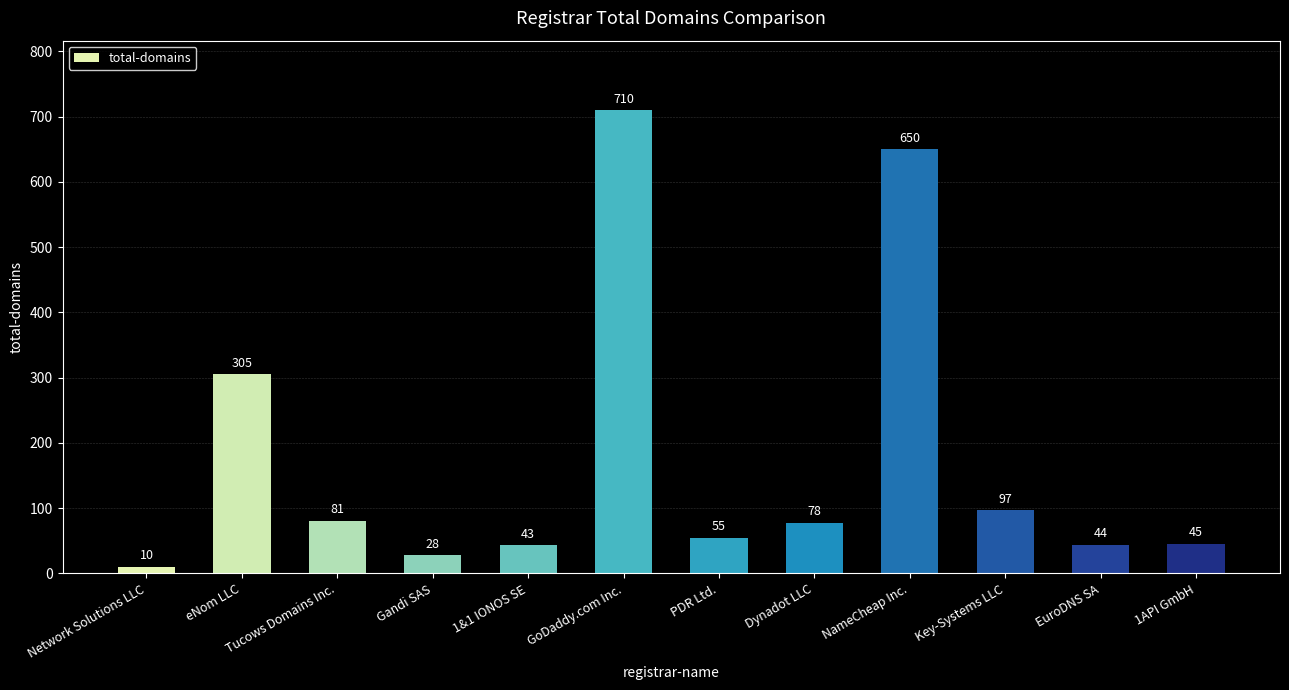

Rank the categories by value from lowest to highest.

Network Solutions LLC, Gandi SAS, 1&1 IONOS SE, EuroDNS SA, 1API GmbH, PDR Ltd., Dynadot LLC, Tucows Domains Inc., Key-Systems LLC, eNom LLC, NameCheap Inc., GoDaddy.com Inc.